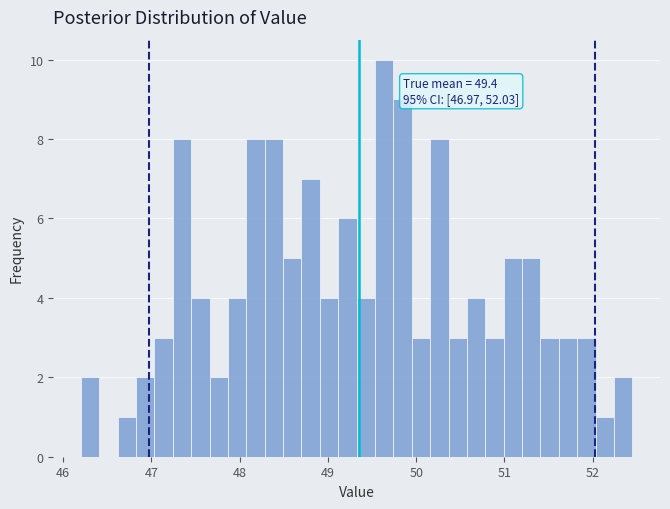

Around what value on the x-axis is the tallest bar? Give the approximate position of its centre, as read against the axis.

49.6